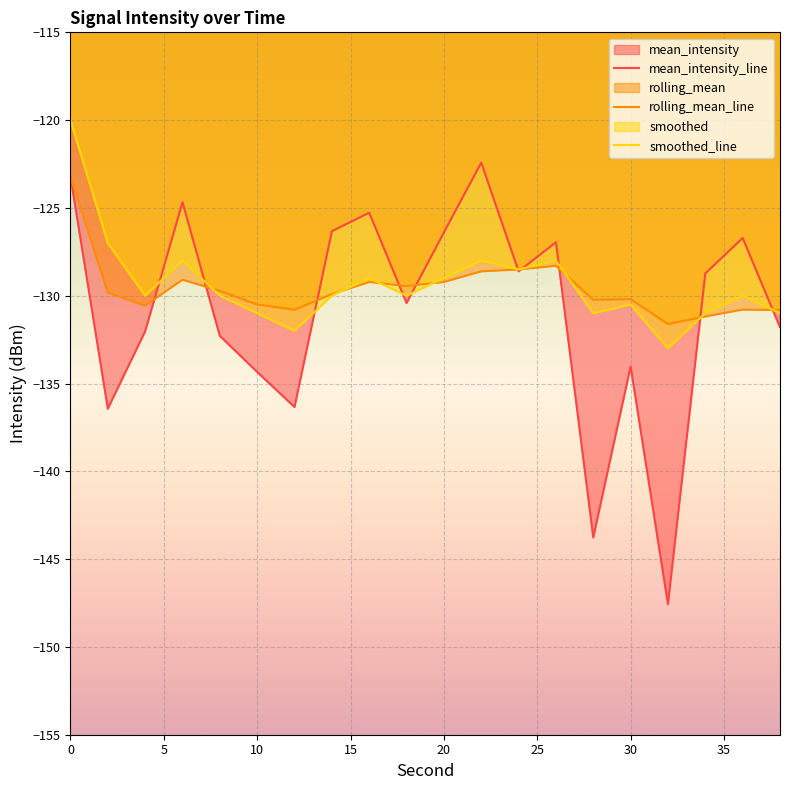

Is it true that mean_intensity_line equals -217.8 at 20?

False